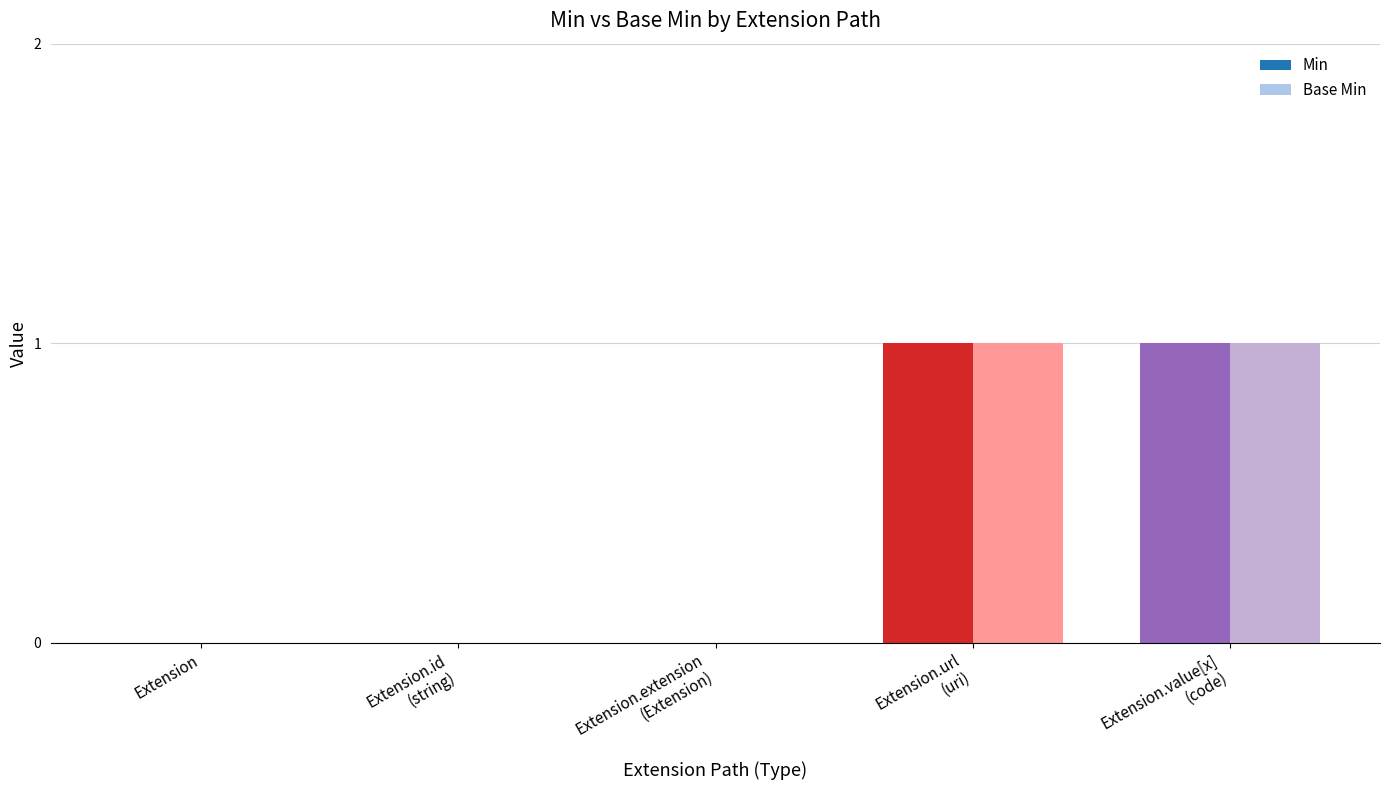

Is it true that Min equals 1 at Extension?

False